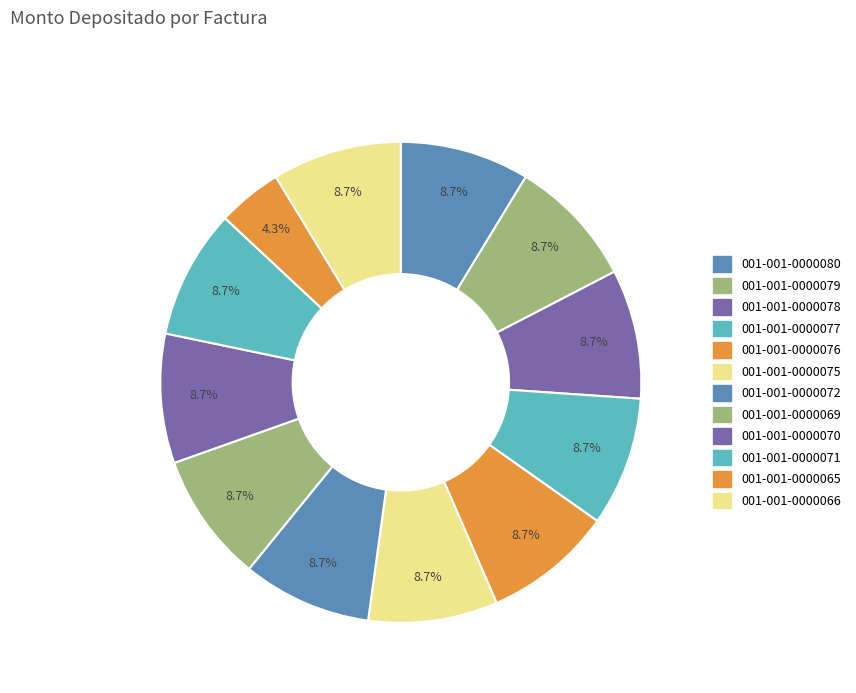

How many slices are in this pie chart?

12